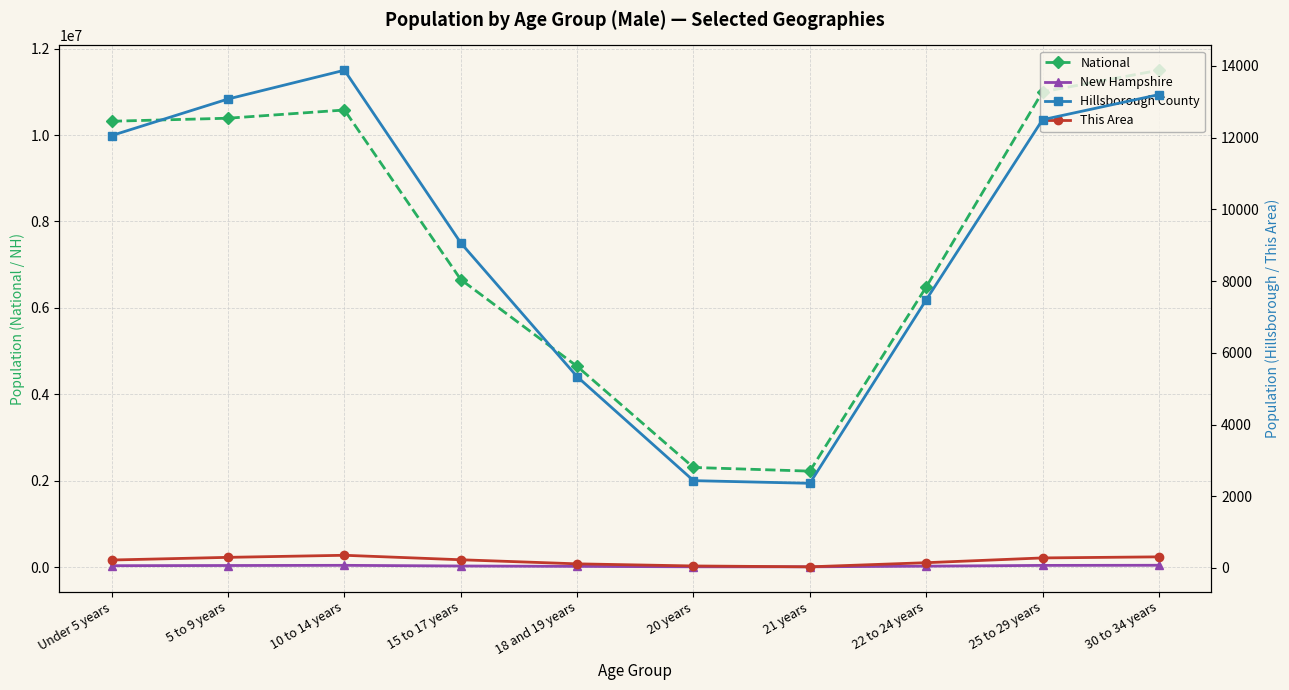

Between Under 5 years and 15 to 17 years, which series saw the biggest shift?

National